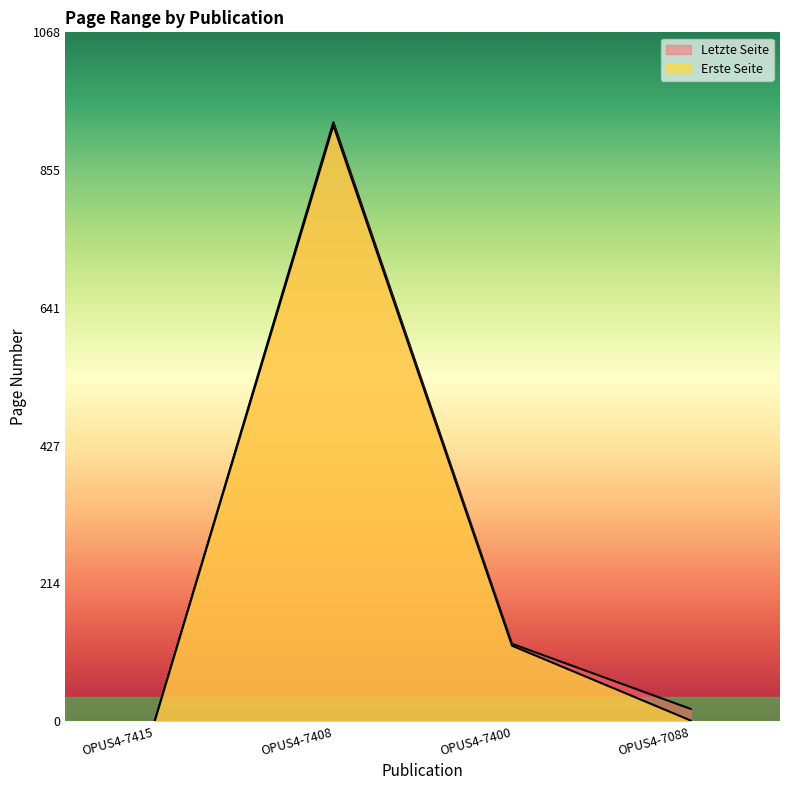

How many series are shown in this chart?

2